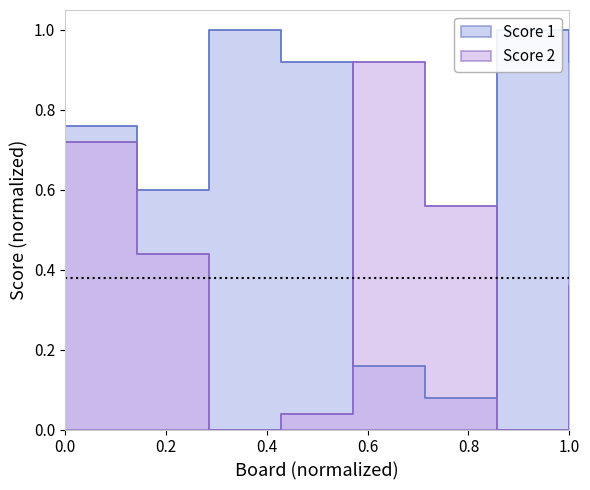

Between 2 and 8, which series saw the biggest shift?

Score 1